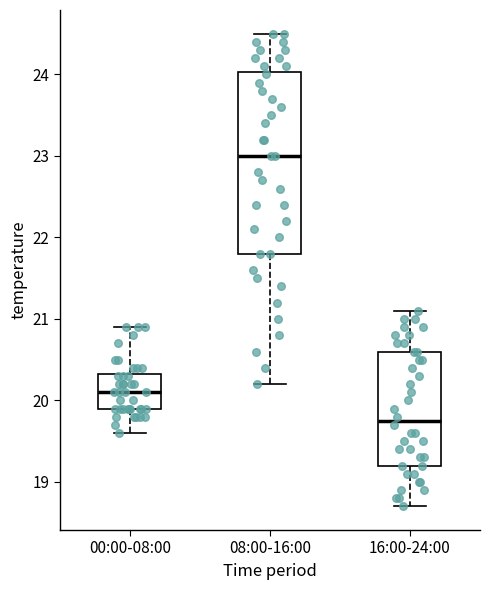

Which box is the tallest, from its lower edge to its upper edge?

08:00-16:00